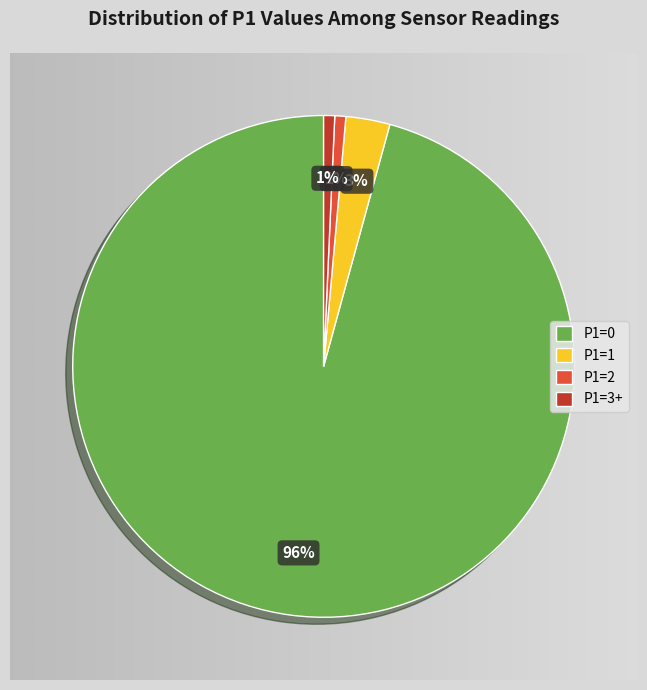

Is it true that P1=1 is 3% of the pie?

True